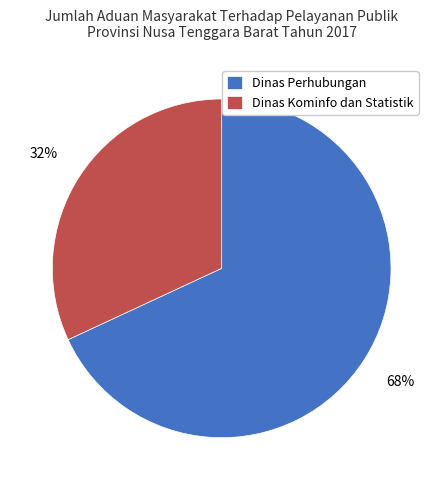

Is there a majority slice in this chart?

Yes